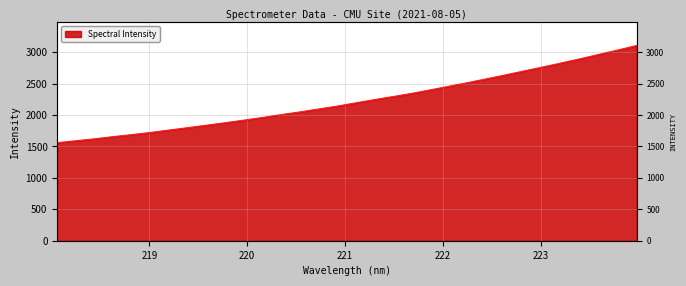

What is the difference between the maximum and second lowest values?

1515.3